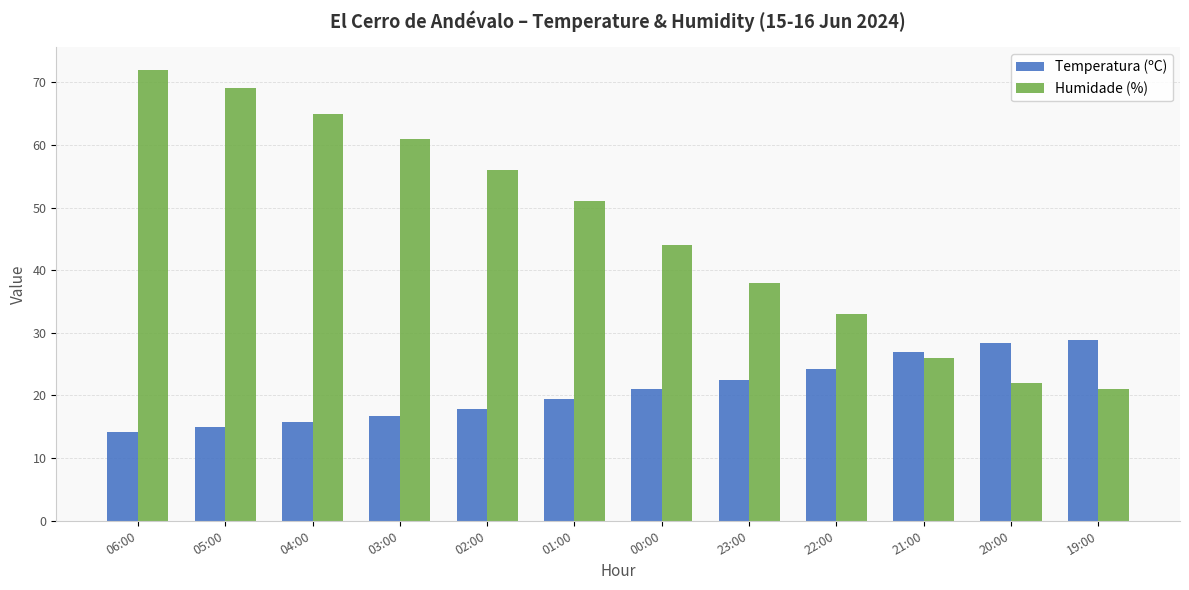

What is the highest value of the Humidade (%) series?

72.0